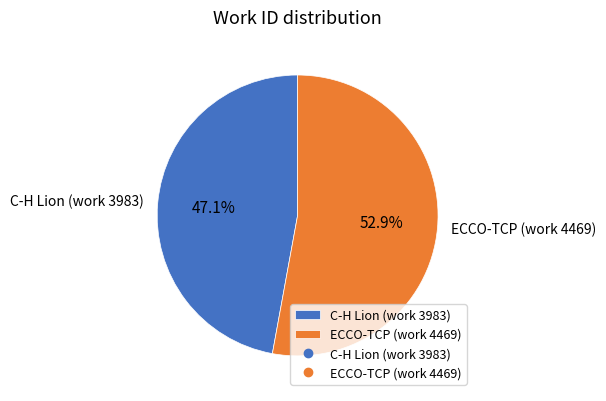

What percentage is the ECCO-TCP (work 4469) slice, to the nearest percent?

53%